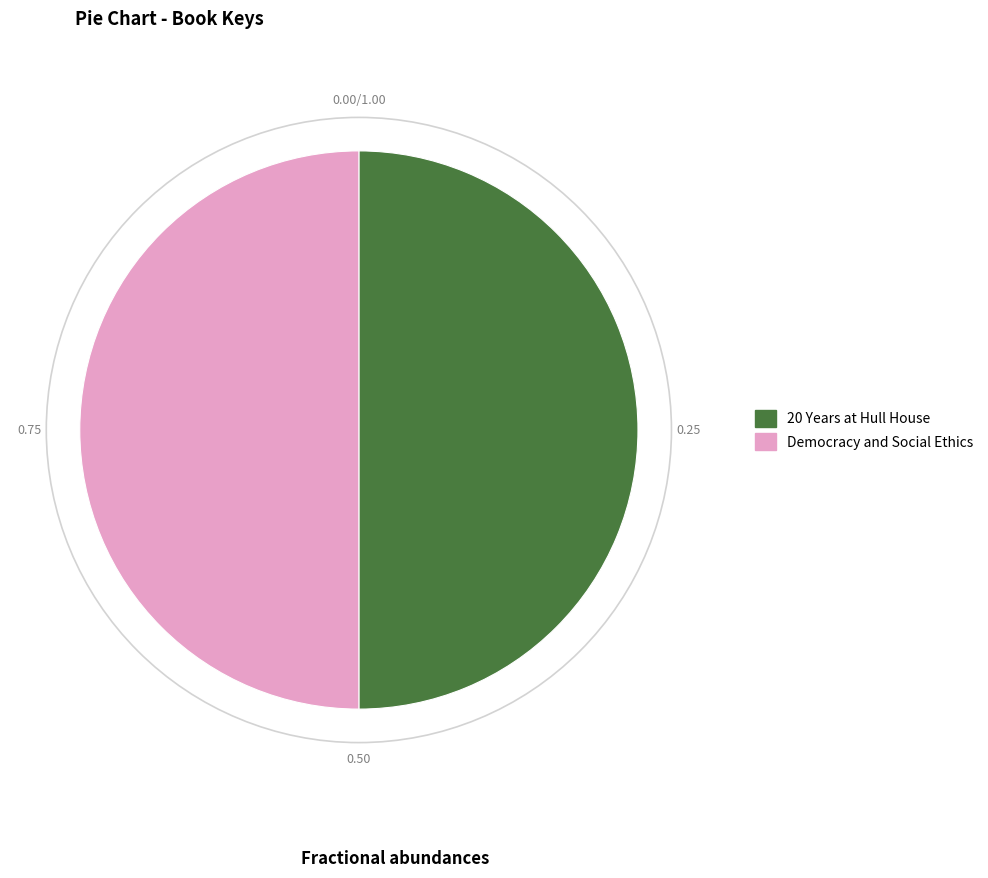

Is the sum of 20 Years at Hull House and Democracy and Social Ethics greater than half?

Yes